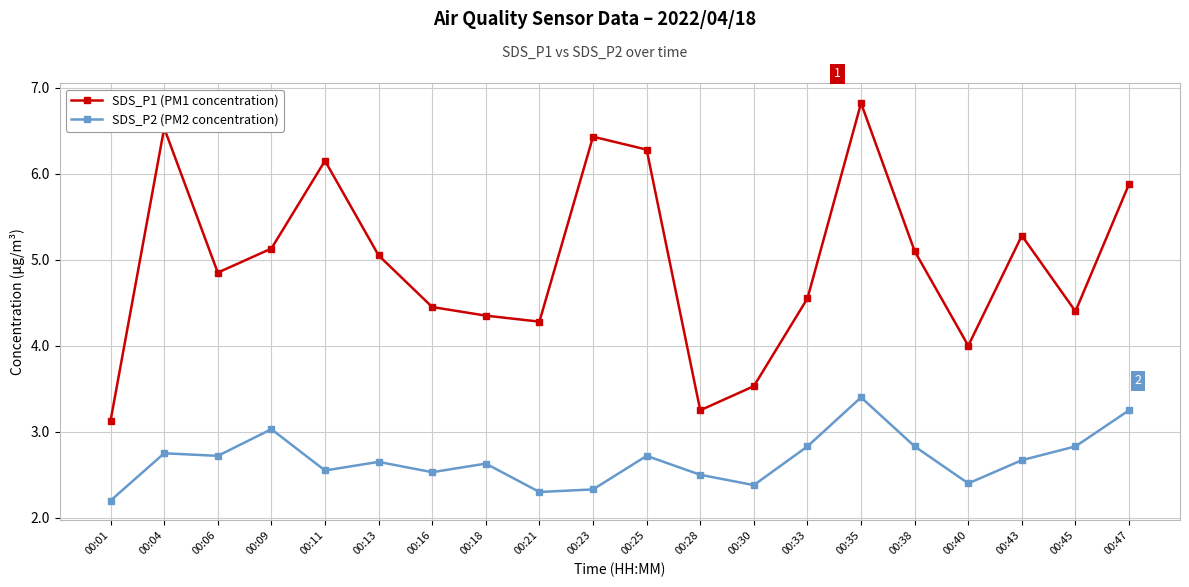

What is the difference between the highest and lowest values at 00:47?

2.6